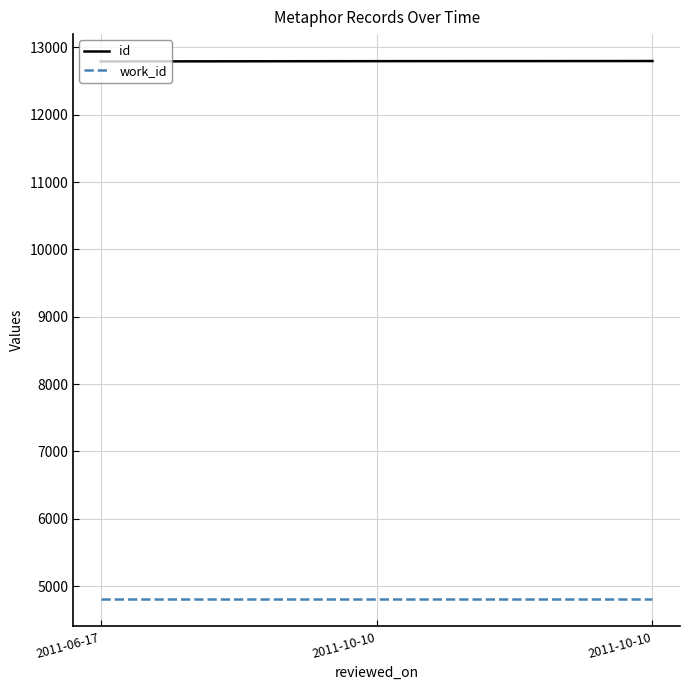

The value of id at 2011-06-17 is 12793. True or false?

True